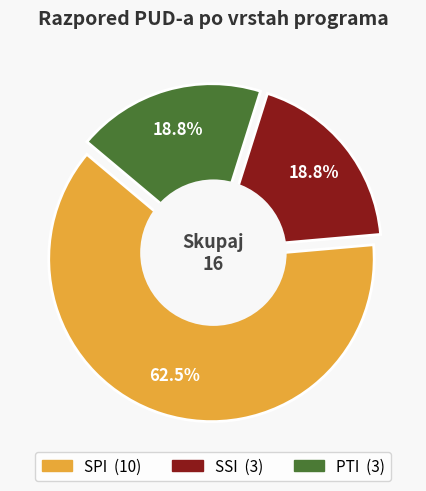

Does SPI account for over 50% of the chart?

Yes